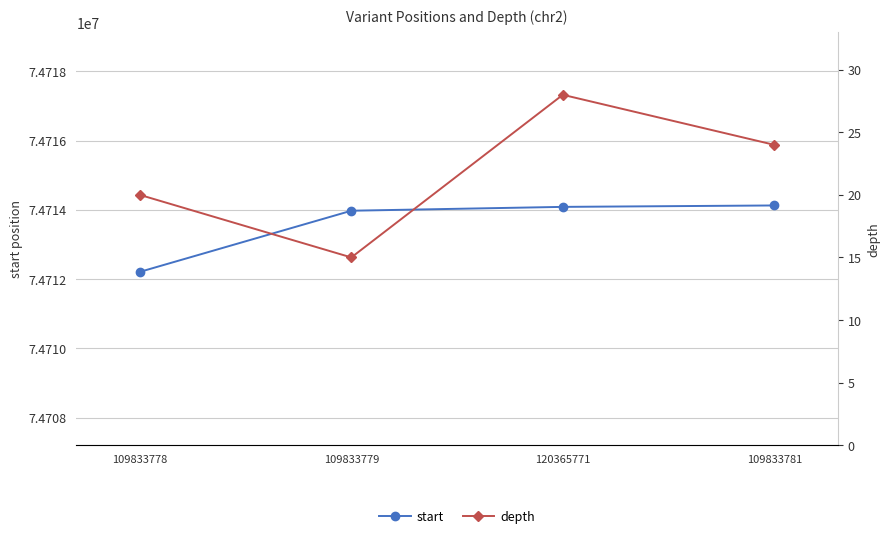

The start series shows 41627327 at 109833779. True or false?

False